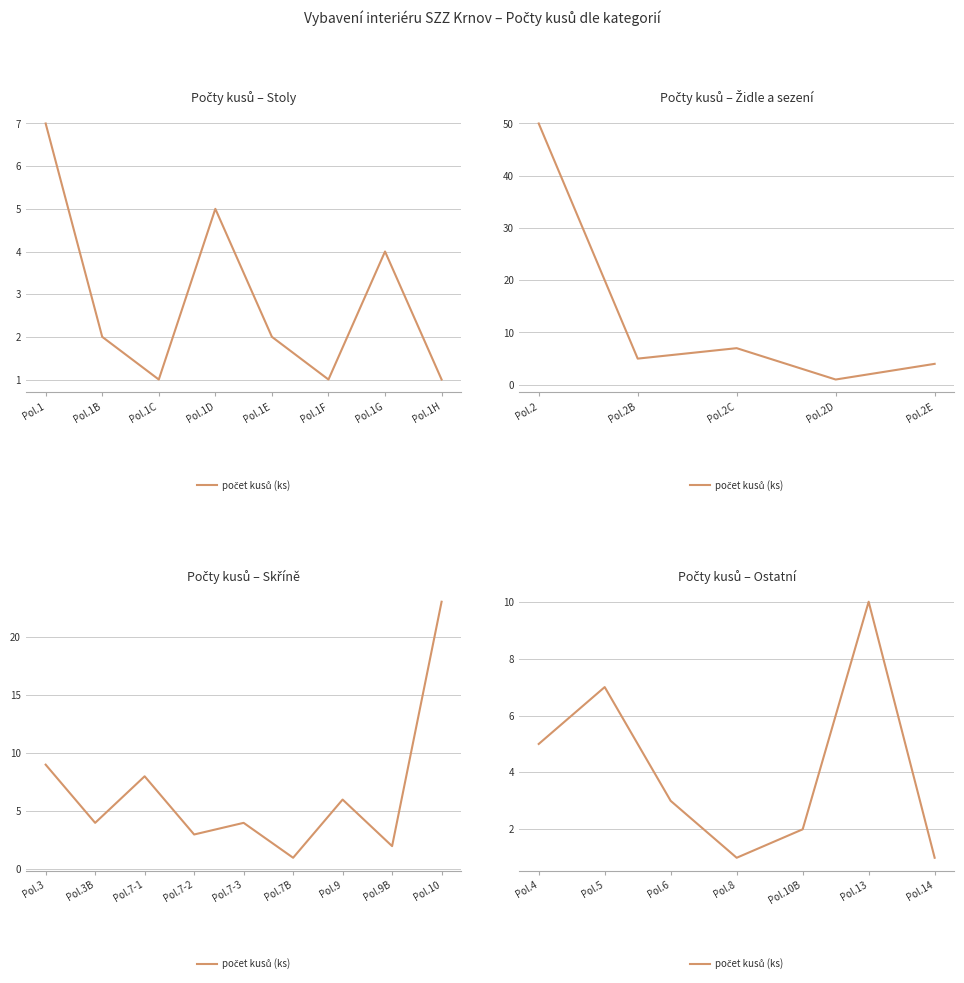

How many points are higher than both their immediate neighbors (excluding endpoints)?

2